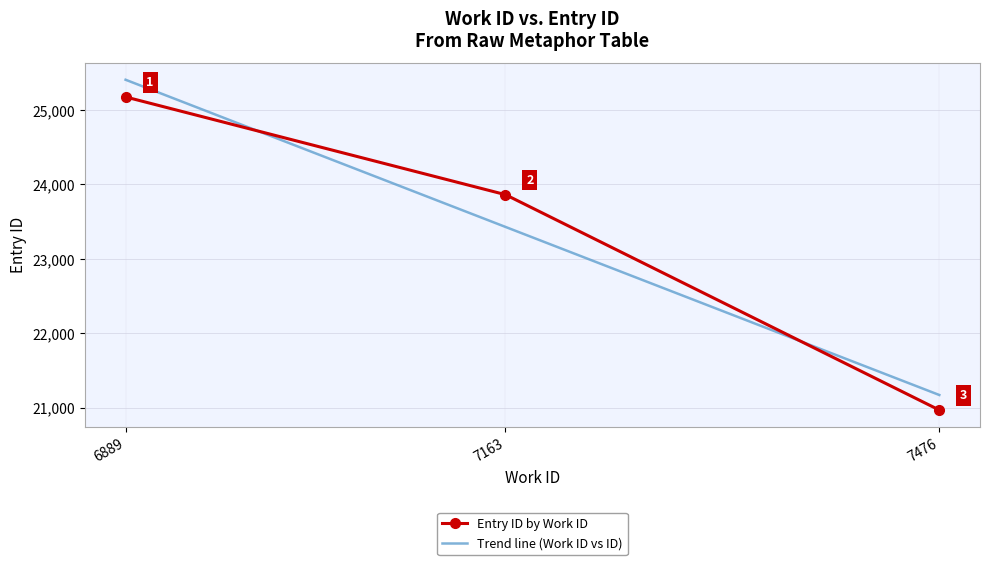

Reading left to right, transcribe all the data shown in this chart.

7476=20970	7163=23863	6889=25175